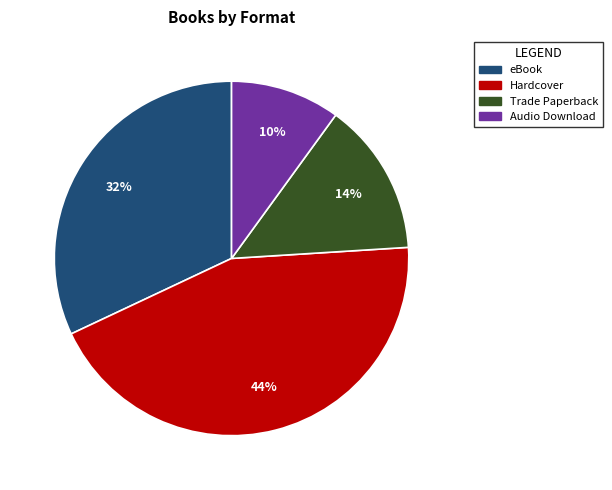

Does eBook represent more than half of the total?

No